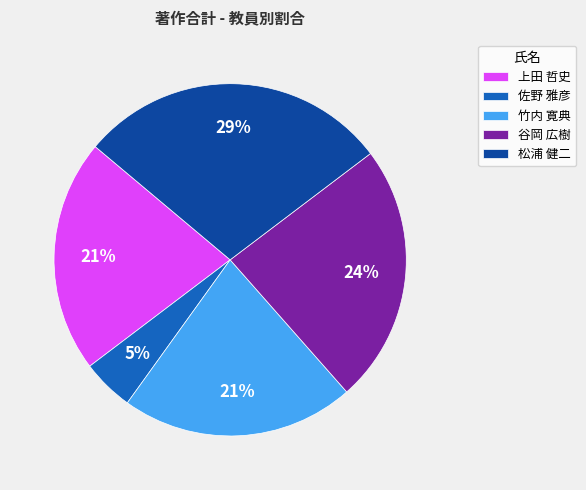

Is the sum of 佐野 雅彦 and 上田 哲史 greater than half?

No